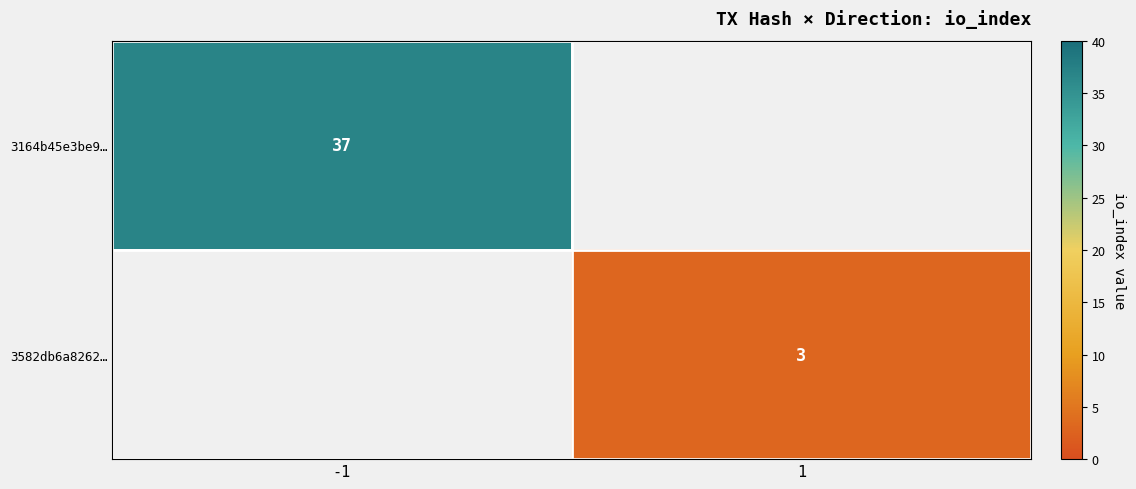

The 3582db6a8262… series shows 4 at 1. True or false?

False